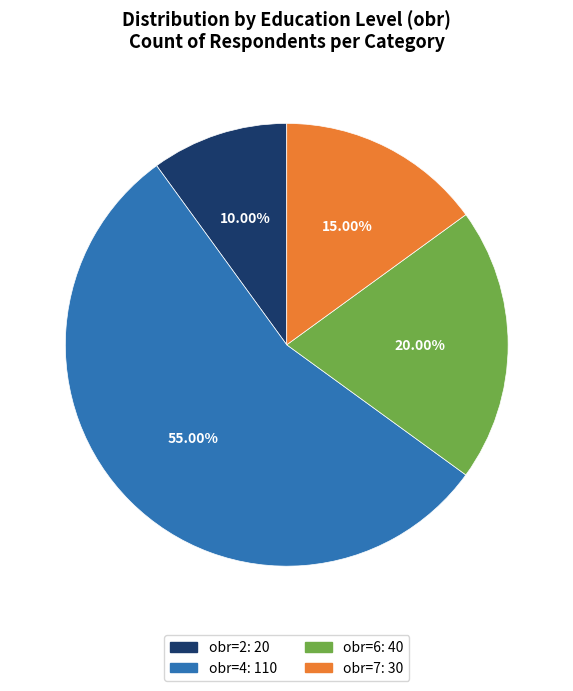

How many segments does this pie chart have?

4